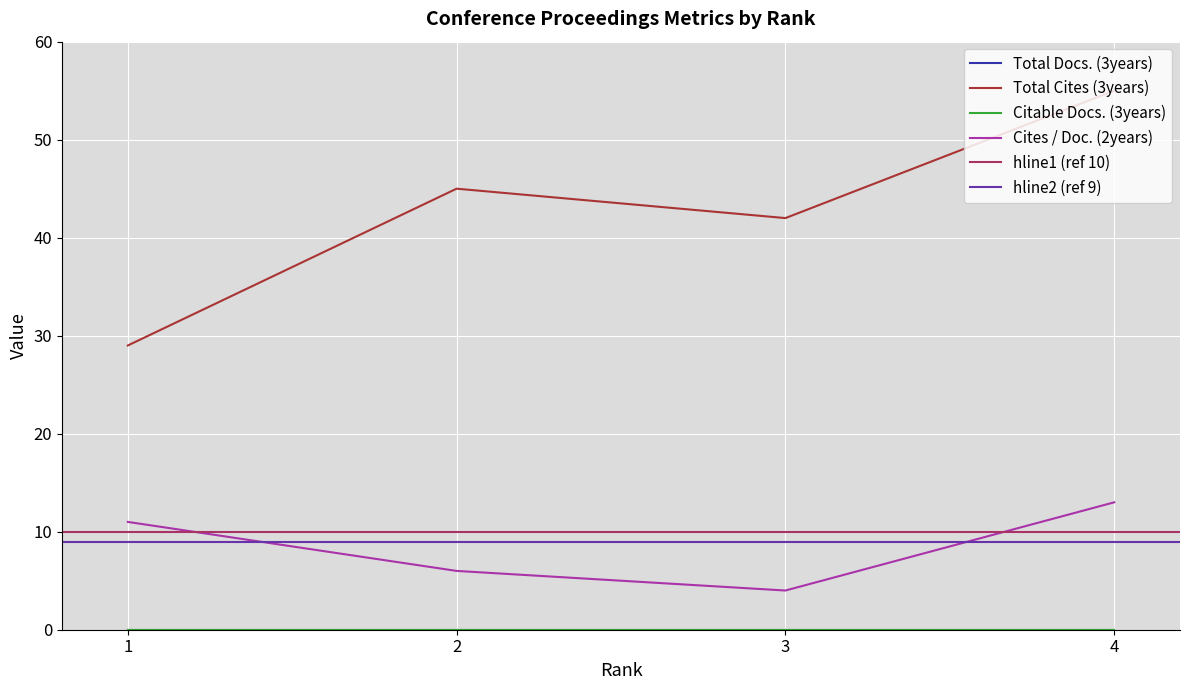

Count the Total Cites (3years) values in the range 42 to 55.

3